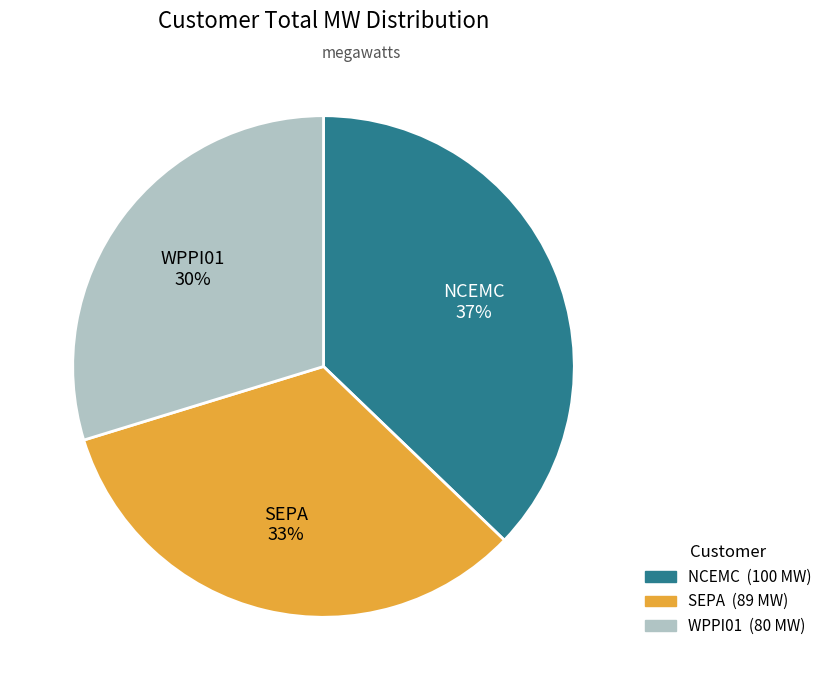

Is SEPA the majority of the pie?

No